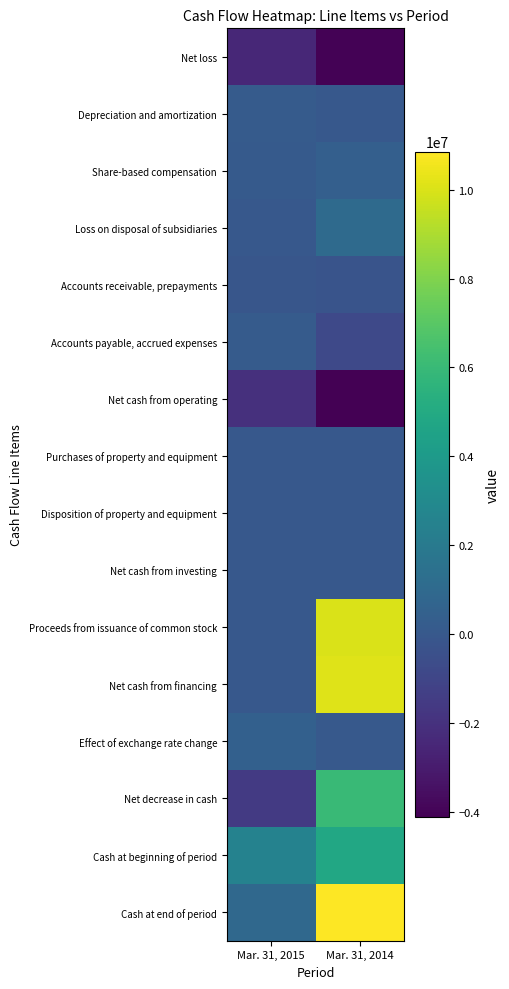

Reading left to right, what are all the values shown in this chart?

Net loss: Mar. 31, 2015=-2431229	Mar. 31, 2014=-4063031
Depreciation and amortization: Mar. 31, 2015=163289	Mar. 31, 2014=15989
Share-based compensation: Mar. 31, 2015=147228	Mar. 31, 2014=388925
Loss on disposal of subsidiaries: Mar. 31, 2015=0	Mar. 31, 2014=1069675
Accounts receivable, prepayments: Mar. 31, 2015=-97346	Mar. 31, 2014=-258576
Accounts payable, accrued expenses: Mar. 31, 2015=181782	Mar. 31, 2014=-840825
Net cash from operating: Mar. 31, 2015=-2036276	Mar. 31, 2014=-4123957
Purchases of property and equipment: Mar. 31, 2015=0	Mar. 31, 2014=-16992
Disposition of property and equipment: Mar. 31, 2015=6245	Mar. 31, 2014=5503
Net cash from investing: Mar. 31, 2015=6245	Mar. 31, 2014=-11489
Proceeds from issuance of common stock: Mar. 31, 2015=0	Mar. 31, 2014=10000000
Net cash from financing: Mar. 31, 2015=0	Mar. 31, 2014=10101933
Effect of exchange rate change: Mar. 31, 2015=459218	Mar. 31, 2014=51851
Net decrease in cash: Mar. 31, 2015=-1570813	Mar. 31, 2014=6018338
Cash at beginning of period: Mar. 31, 2015=2507401	Mar. 31, 2014=4839486
Cash at end of period: Mar. 31, 2015=936588	Mar. 31, 2014=10857824